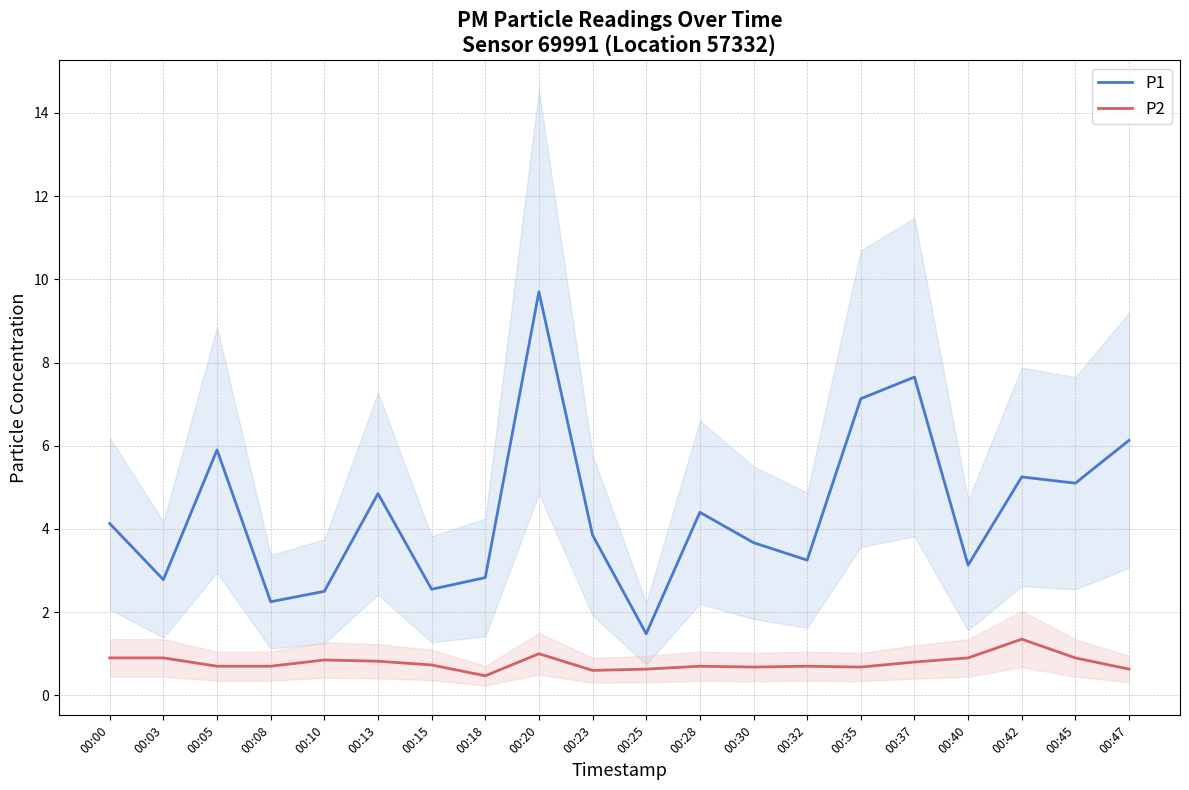

How many lines are shown in the chart?

2